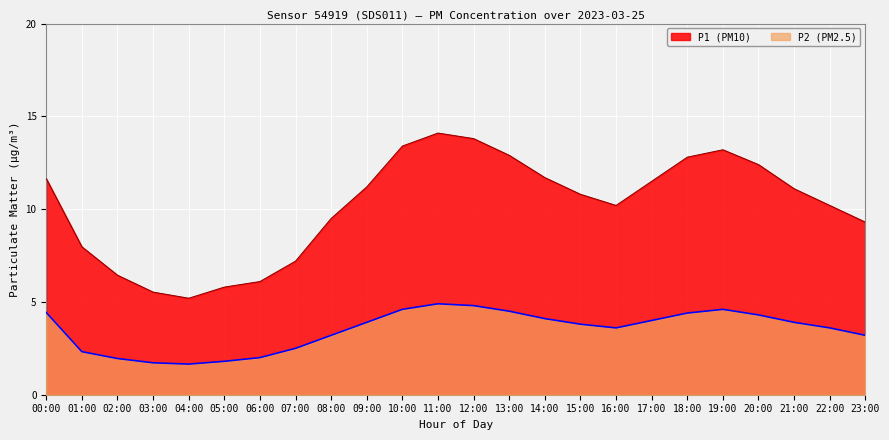

Reading right to left, list all the values displayed in this chart.

P1: 9.3	10.2	11.1	12.4	13.2	12.8	11.5	10.2	10.8	11.7	12.9	13.8	14.1	13.4	11.2	9.5	7.2	6.1	5.8	5.2	5.5	6.4	8.0	11.6
P2: 3.2	3.6	3.9	4.3	4.6	4.4	4.0	3.6	3.8	4.1	4.5	4.8	4.9	4.6	3.9	3.2	2.5	2.0	1.8	1.6	1.7	1.9	2.3	4.4